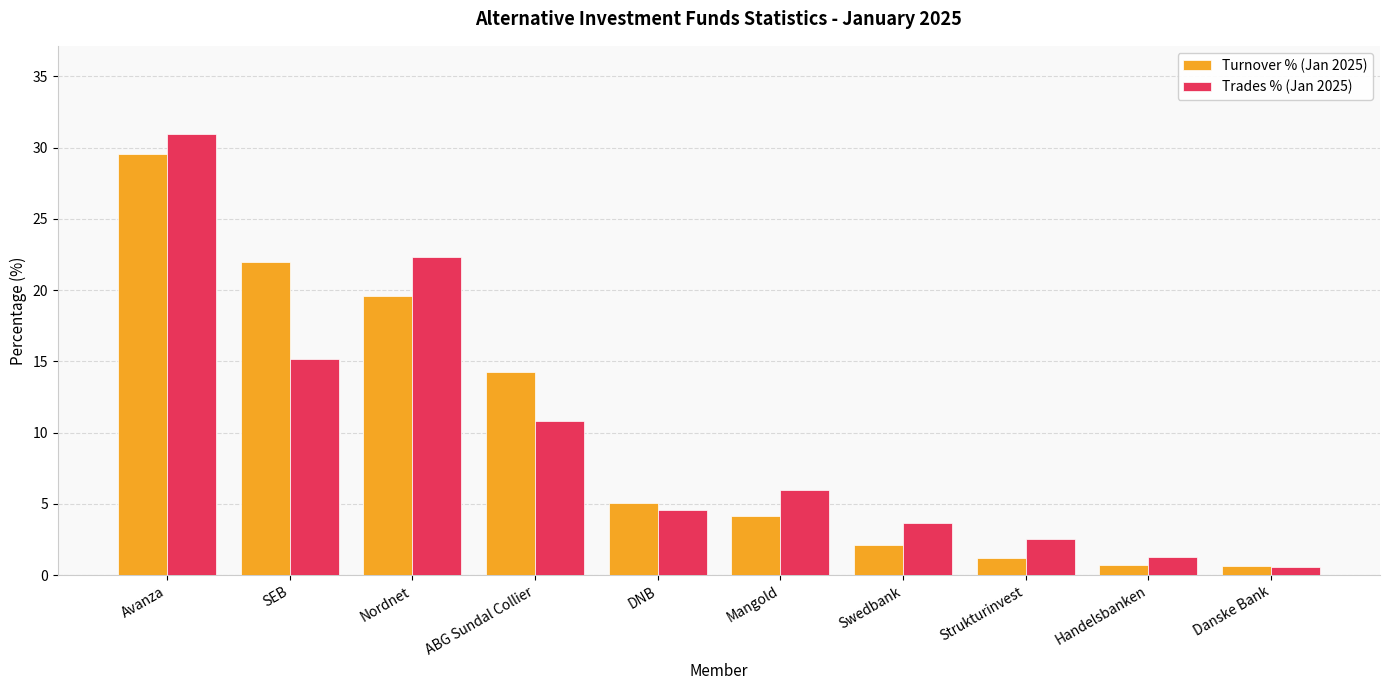

Count the number of categories in the chart.

10